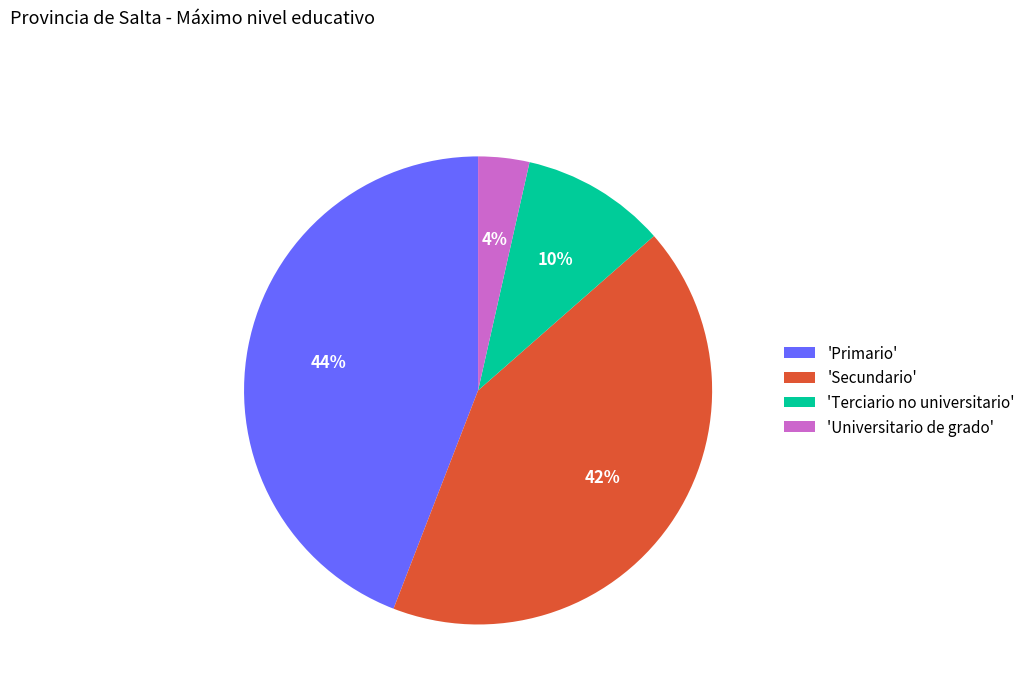

To the nearest percent, what is the difference between the 'Secundario' and 'Terciario no universitario' slice percentages?

32%